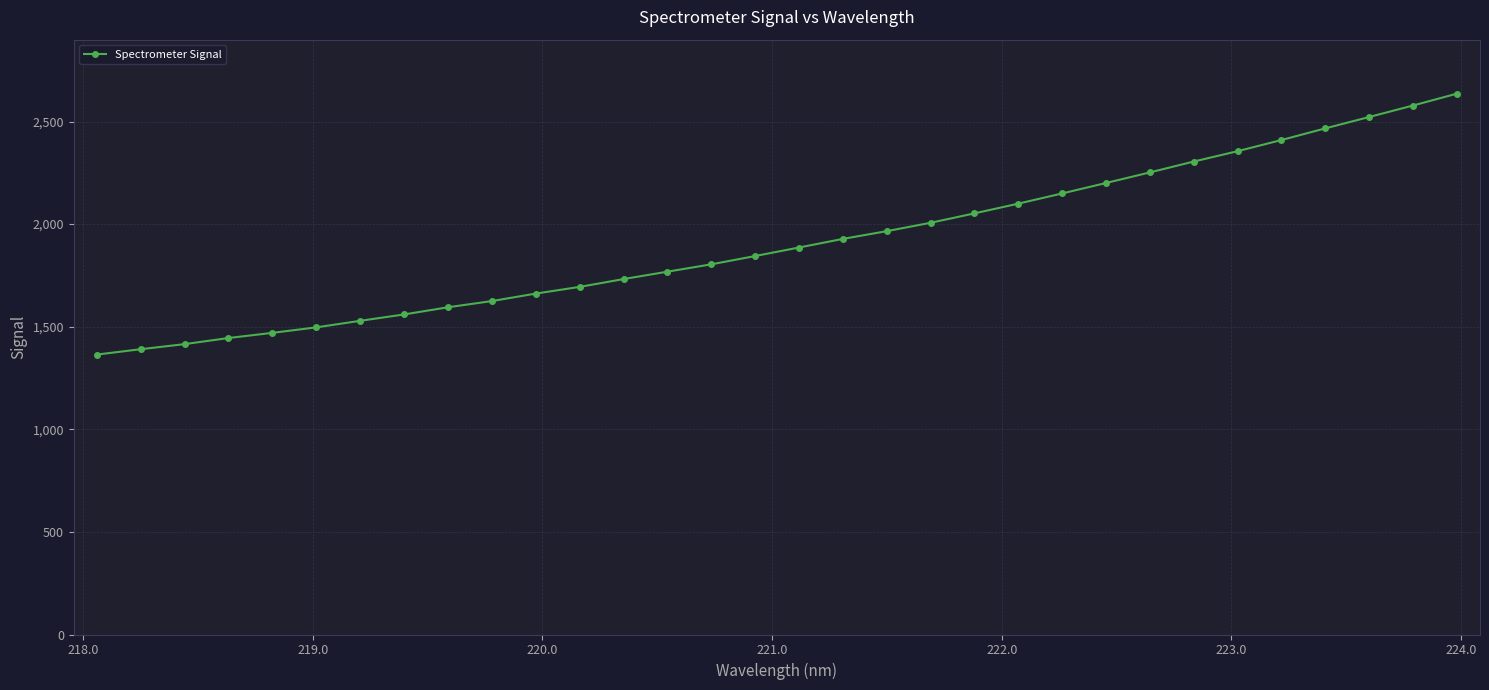

What is the average value?

1912.6